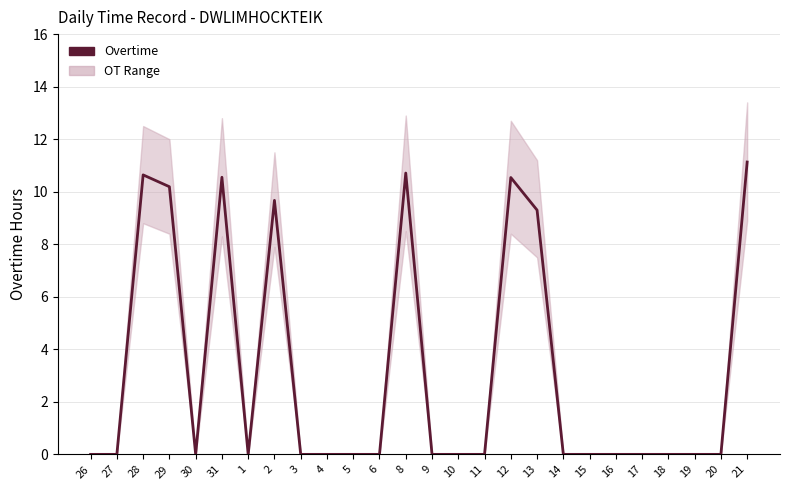

What position from the left is 26?

1